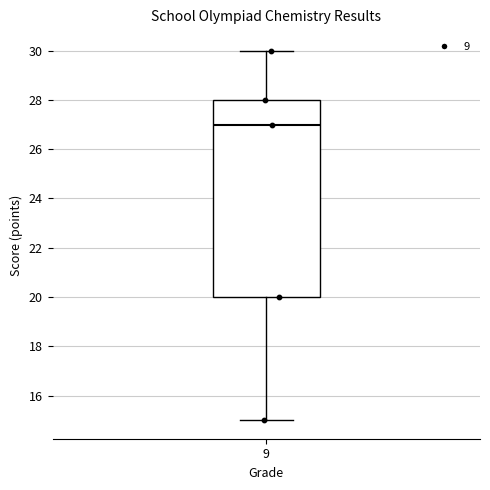

Transcribe this box plot: give where the median line is, the range the box spans, and where the two whiskers end, as read against the y-axis. The values are not printed on the chart, so give them approximately, as read against the axis.

median 27, box 20 to 28, whiskers 15 to 30